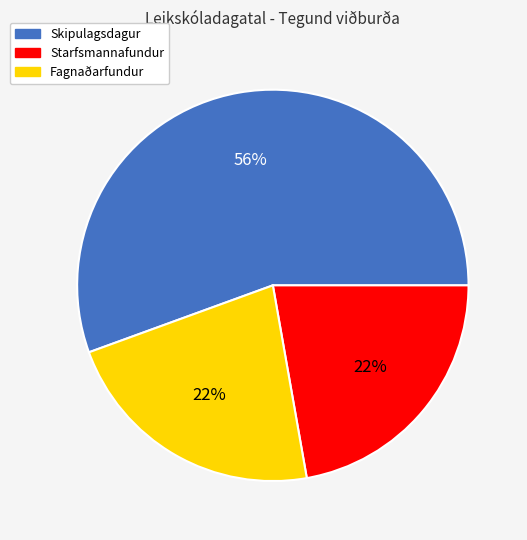

True or false: Fagnaðarfundur accounts for 13% of the total.

False